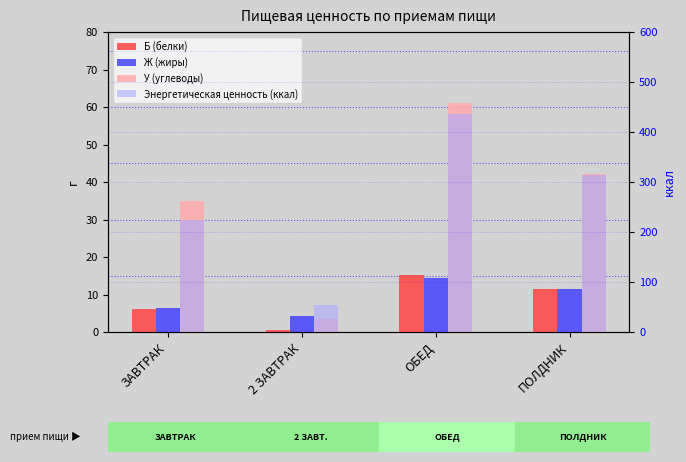

What is the sum of the Энергетическая ценность (ккал) values at ОБЕД and ЗАВТРАК?

659.2